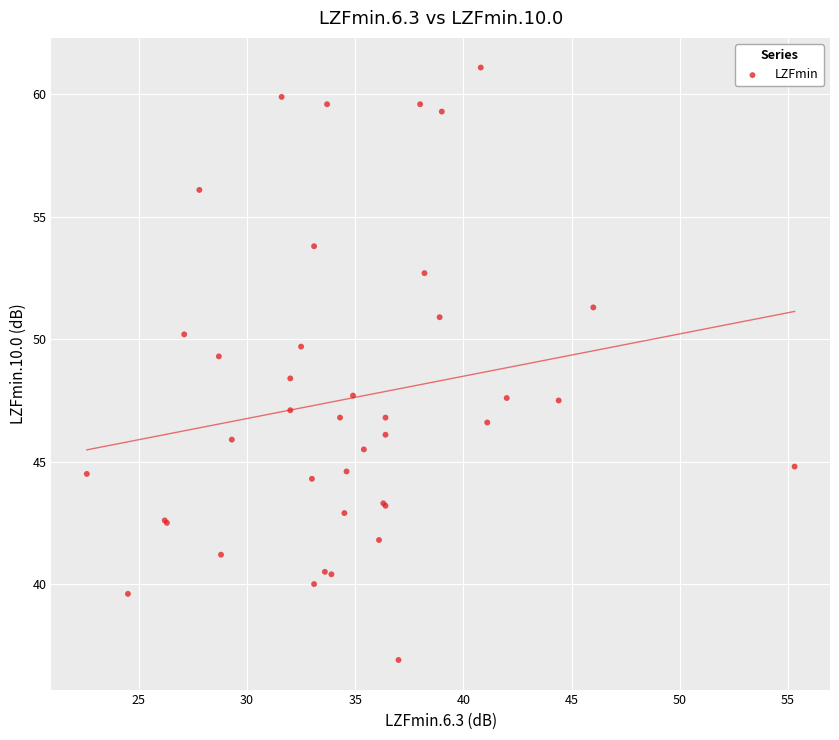

What Y value in the scatter plot is closest to 49?

49.3